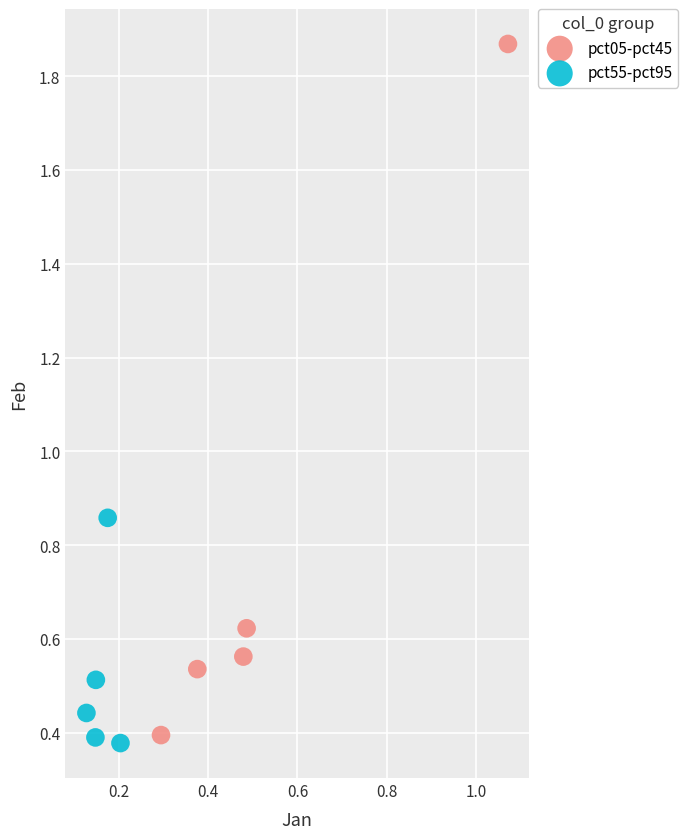

Which series contains the lowest Y value?

pct55-pct95